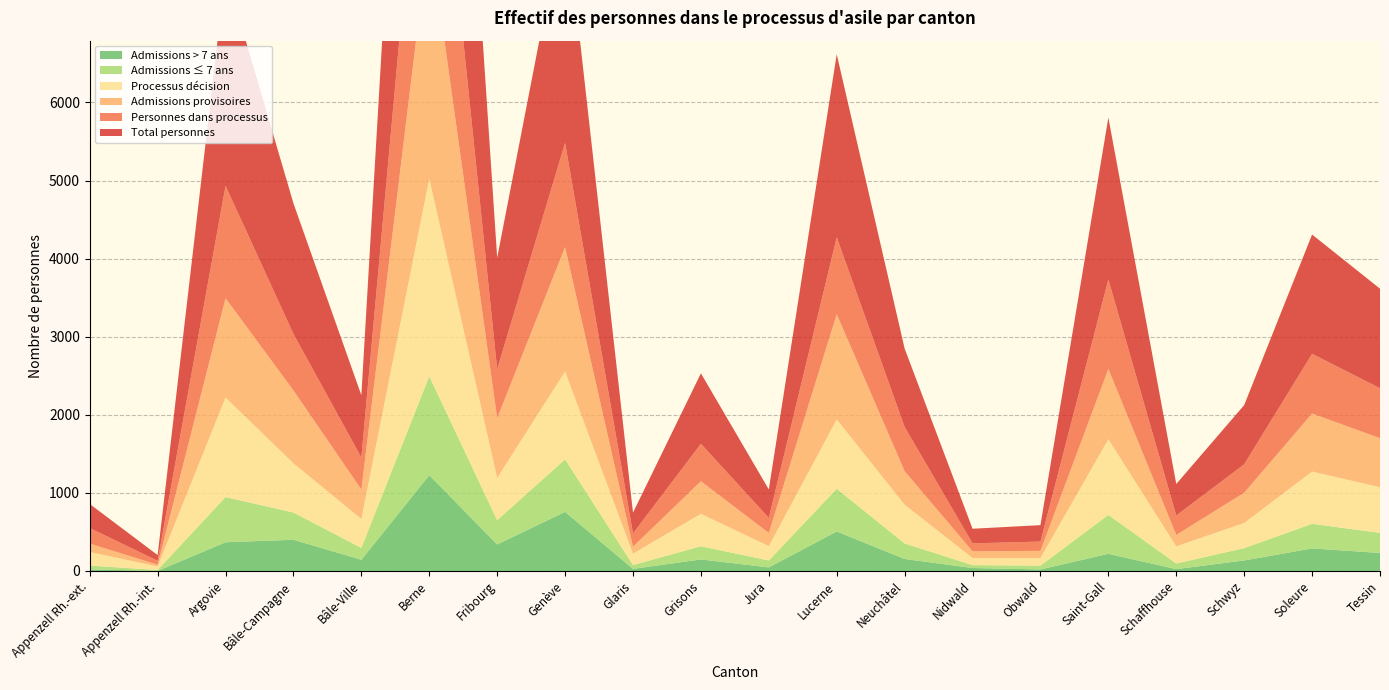

Reading left to right, what are all the values shown in this chart?

Total personnes: 308	73	2740	1672	797	6063	1426	3011	266	902	364	2344	1004	187	210	2073	403	758	1527	1275
Personnes dans processus: 199	51	1439	723	410	2833	628	1334	170	480	193	985	566	102	119	1146	249	364	765	639
Admissions provisoires: 108	22	1272	933	377	3159	765	1593	89	417	169	1347	430	85	91	900	146	387	743	628
Processus décision: 174	45	1274	630	370	2531	541	1124	146	415	183	888	495	92	98	969	220	322	669	585
Admissions ≤ 7 ans: 49	12	579	349	152	1267	311	673	49	169	89	547	199	37	49	498	72	158	315	257
Admissions > 7 ans: 20	1	368	400	144	1227	340	757	27	148	46	506	154	38	20	220	24	135	289	231